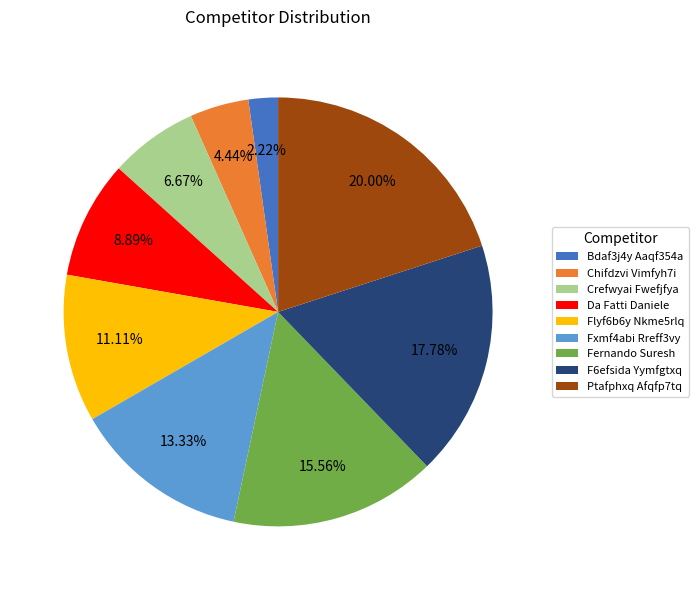

To the nearest percent, what is the difference between the largest and smallest slice percentages?

18%